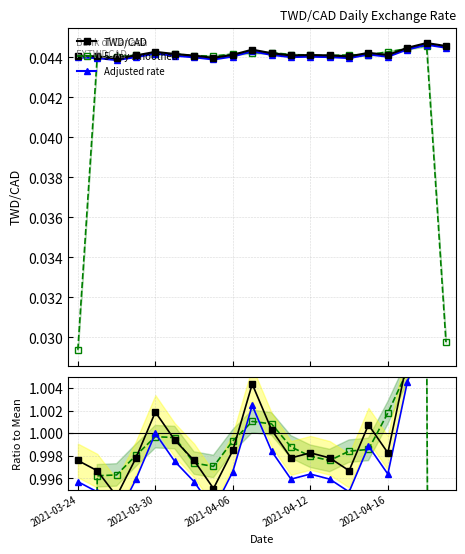

List the series in order of their peak value, lowest first.

5-day smoothed, Adjusted rate, TWD/CAD